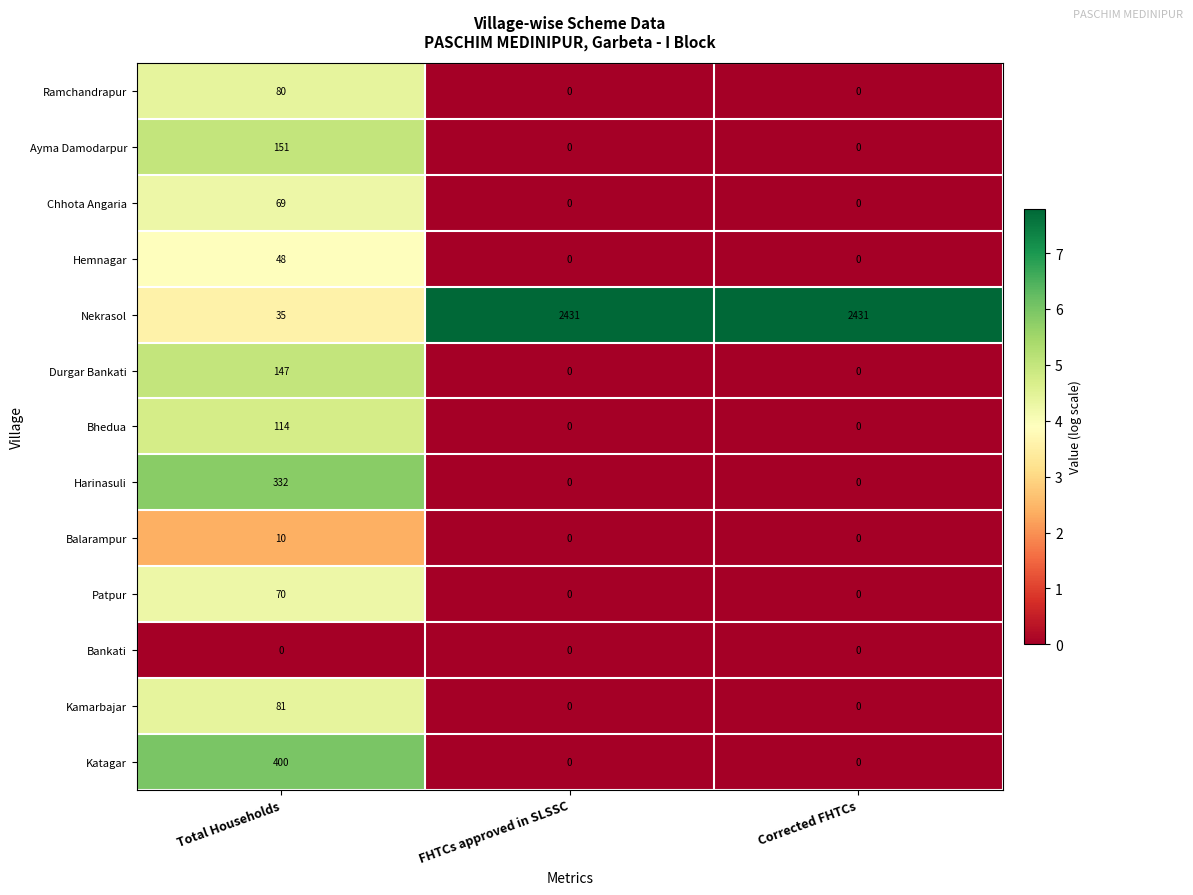

What is the maximum value shown in the chart?

2431